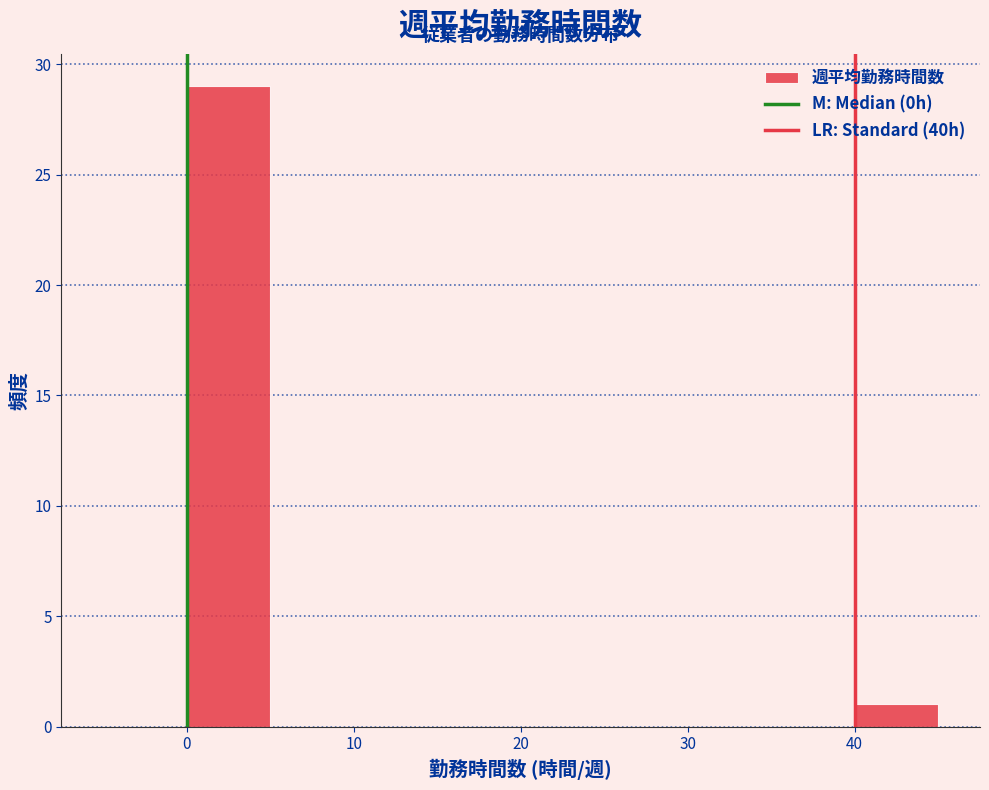

Reading left to right, list every bar in this chart as the range it spans on the x-axis followed by its height. The values are not printed on the chart, so give them approximately, as read against the axis.

-5 to 0: 0
0 to 5: 29
5 to 10: 0
10 to 15: 0
15 to 20: 0
20 to 25: 0
25 to 30: 0
30 to 35: 0
35 to 40: 0
40 to 45: 1